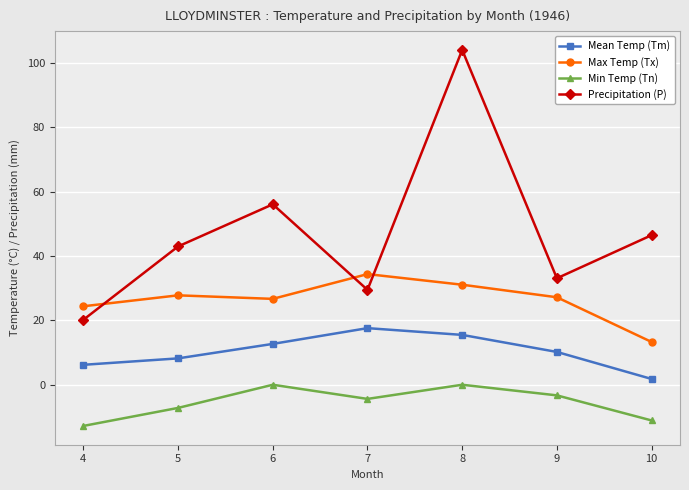

True or false: Mean Temp (Tm) and Precipitation (P) intersect in this chart.

False